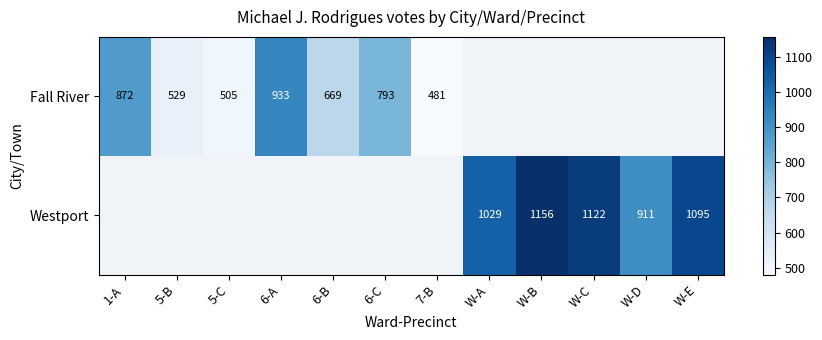

Is the value of Fall River at 1-A greater than the value of Westport at W-C?

No